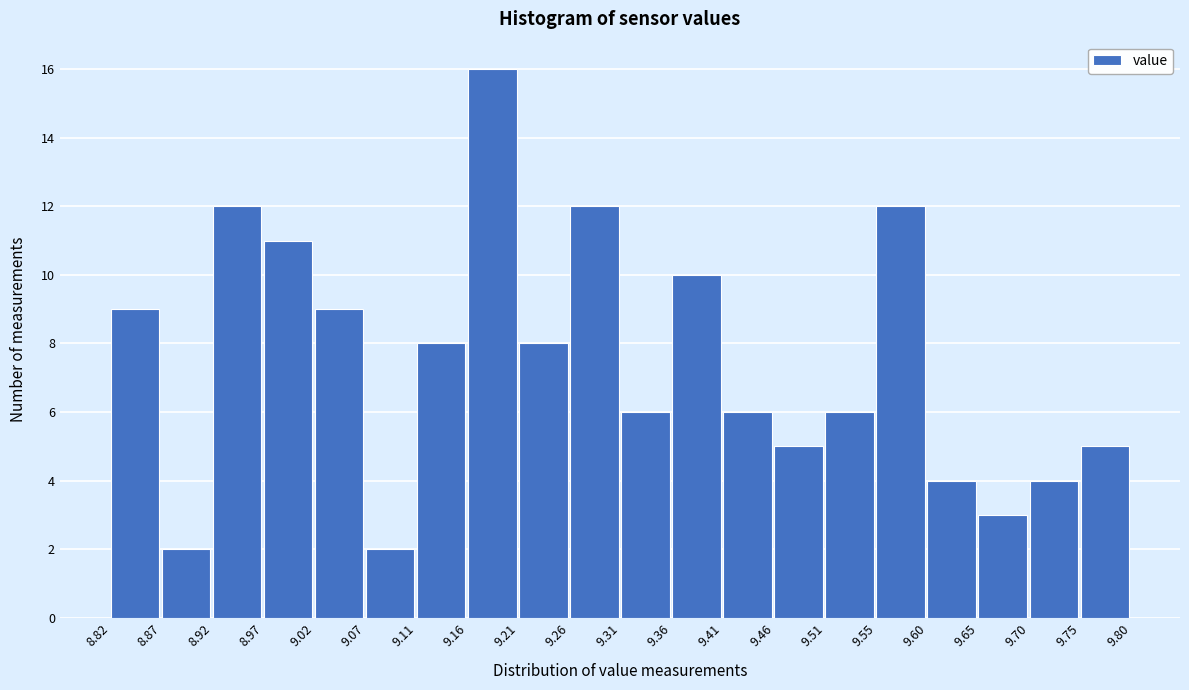

Reading left to right, list every bar in this chart as the range it spans on the x-axis followed by its height. The values are not printed on the chart, so give them approximately, as read against the axis.

8.82 to 8.87: 9
8.87 to 8.92: 2
8.92 to 8.97: 12
8.97 to 9.02: 11
9.02 to 9.07: 9
9.07 to 9.11: 2
9.11 to 9.16: 8
9.16 to 9.21: 16
9.21 to 9.26: 8
9.26 to 9.31: 12
9.31 to 9.36: 6
9.36 to 9.41: 10
9.41 to 9.46: 6
9.46 to 9.51: 5
9.51 to 9.55: 6
9.55 to 9.60: 12
9.60 to 9.65: 4
9.65 to 9.70: 3
9.70 to 9.75: 4
9.75 to 9.80: 5